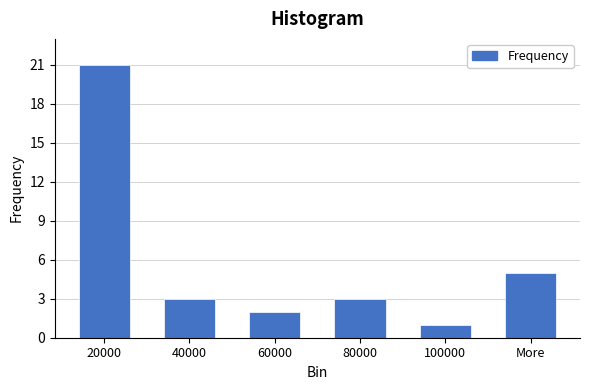

Reading left to right, what are all the values shown in this chart?

21	3	2	3	1	5